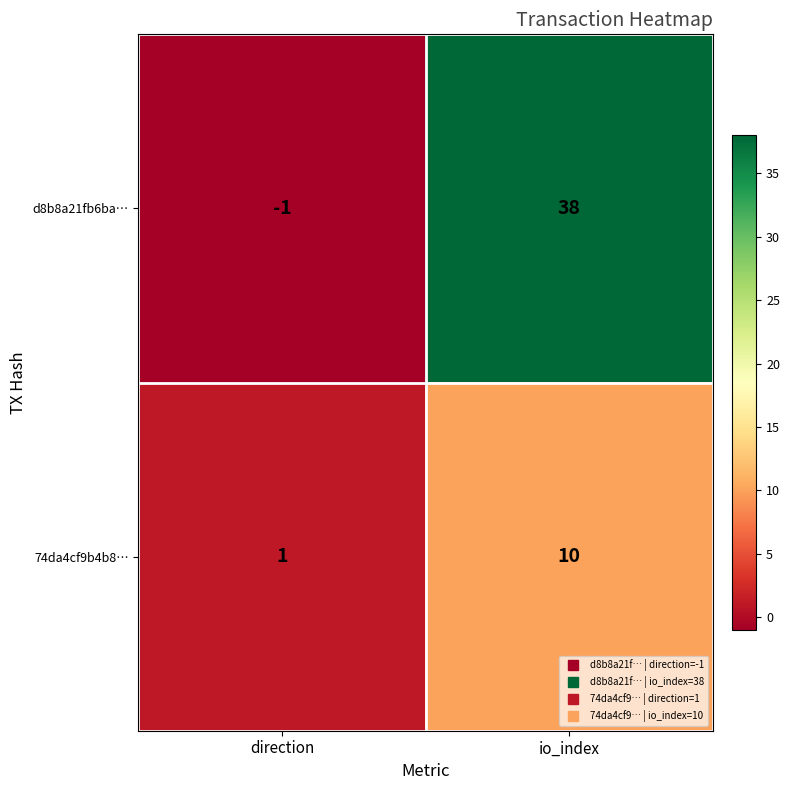

At how many categories does at least one series exceed 14?

1